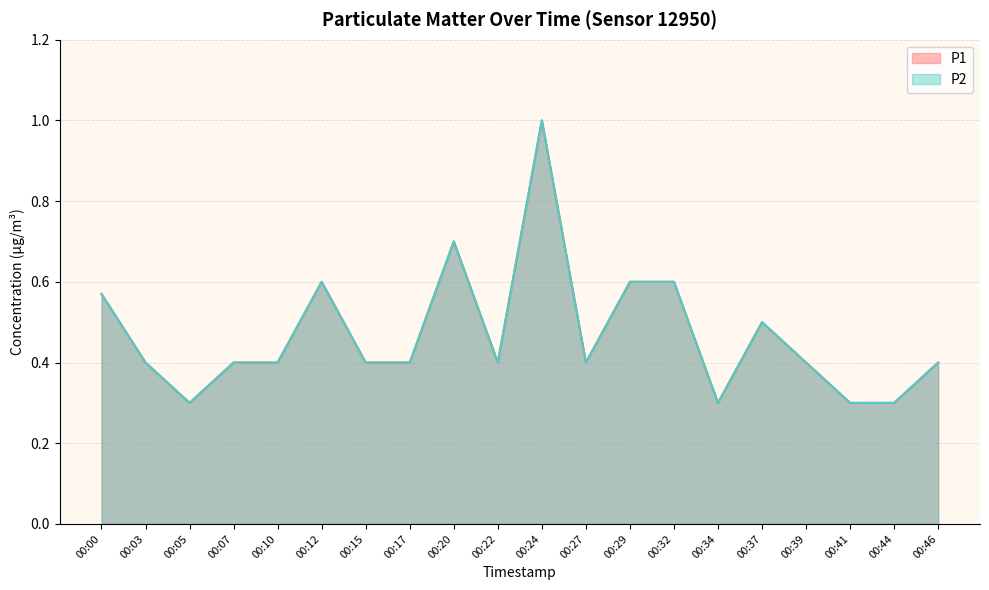

Rank the series by their maximum value, from highest to lowest.

P1, P2